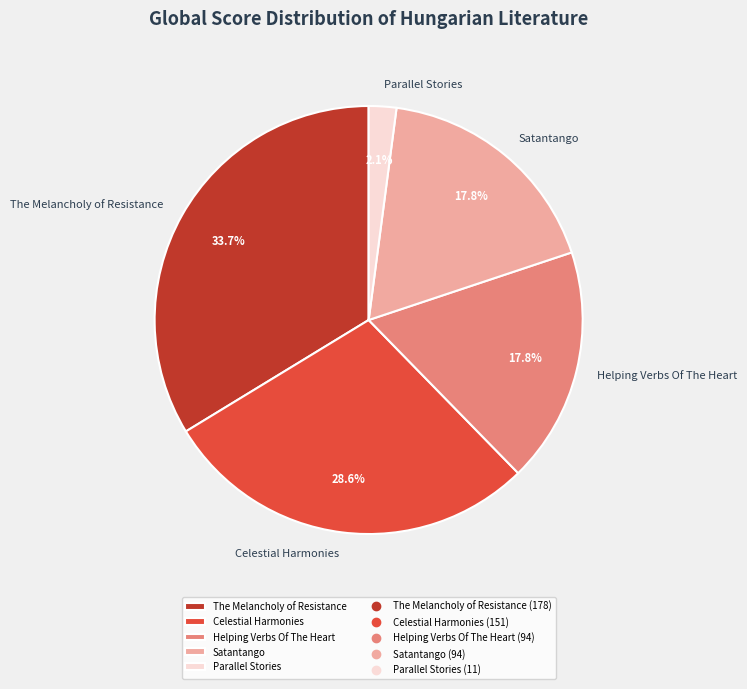

Which category has the smallest portion of the pie?

Parallel Stories